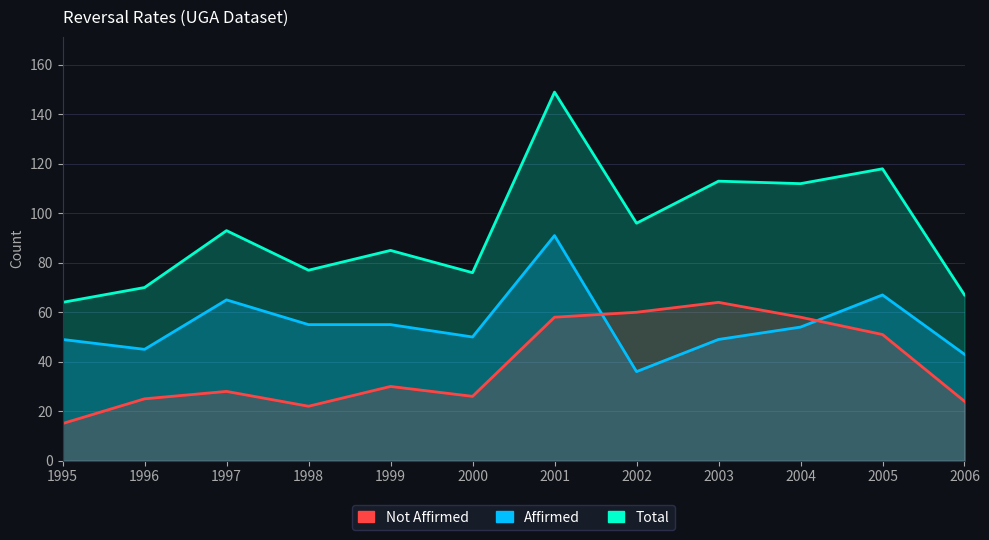

Which category has the highest value in the Affirmed series?

2001